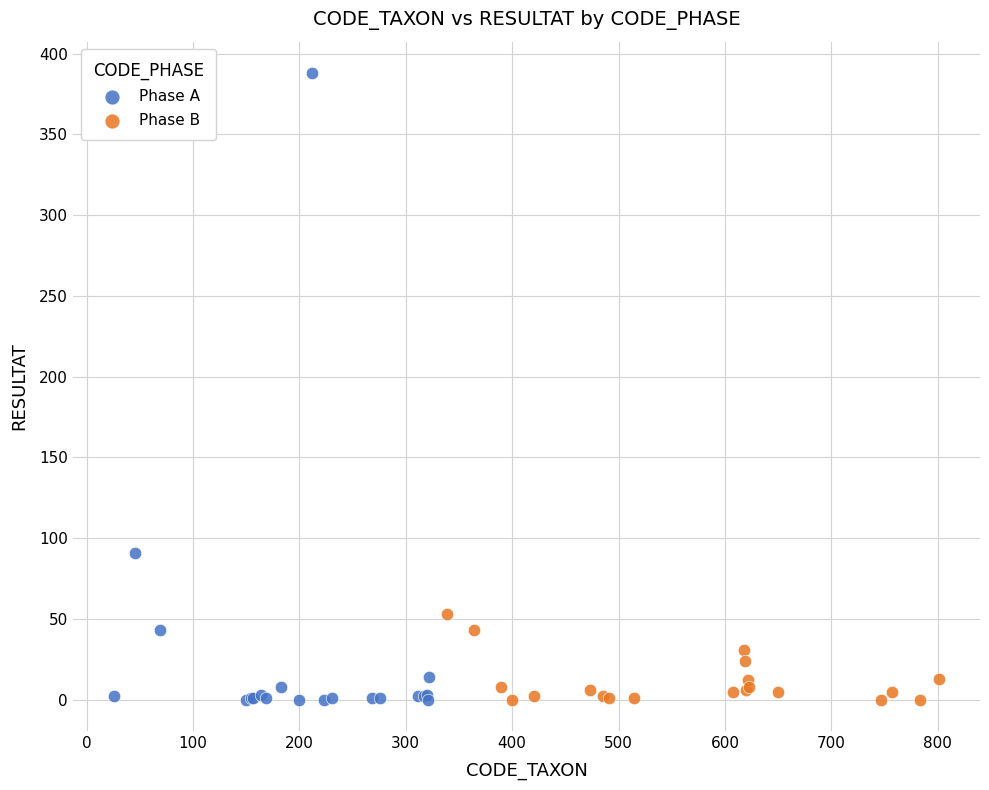

Which series reaches the maximum Y coordinate?

Phase A